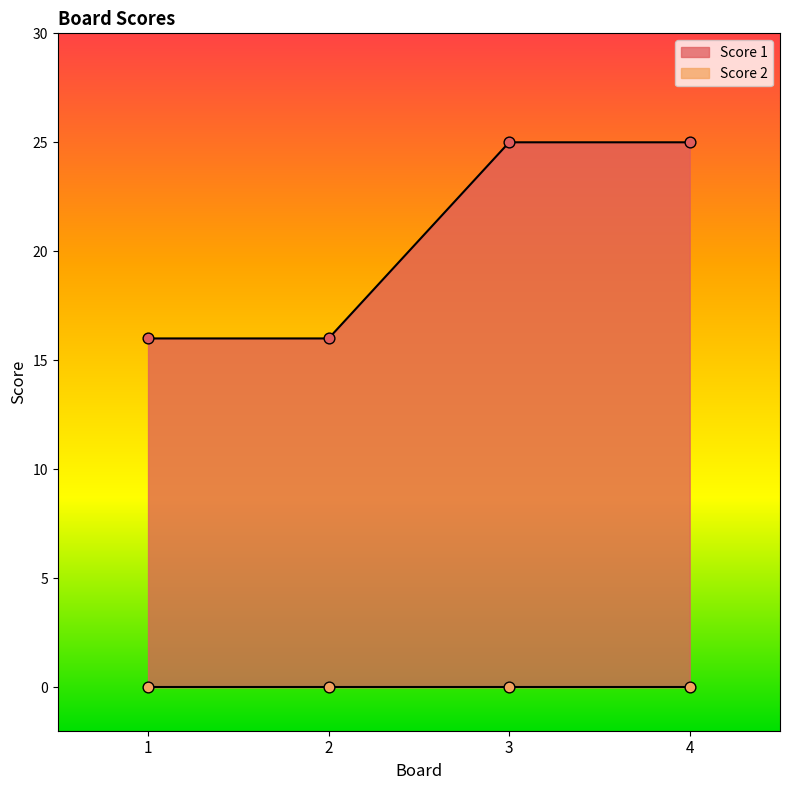

Between 4 and 3, which is larger?

4